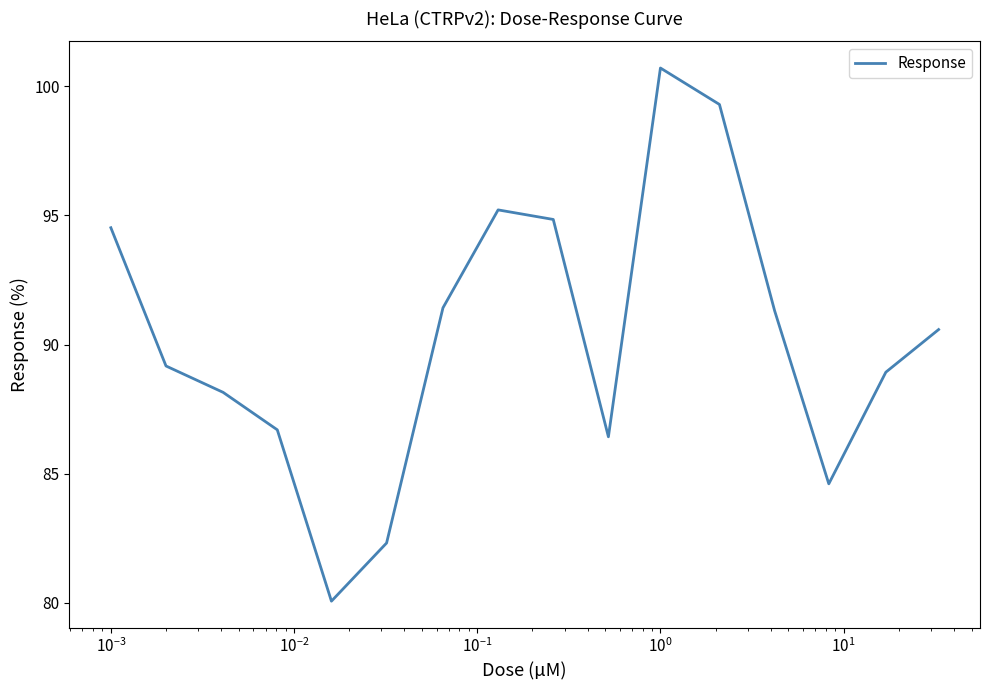

What is the difference between the maximum and minimum values?

20.6